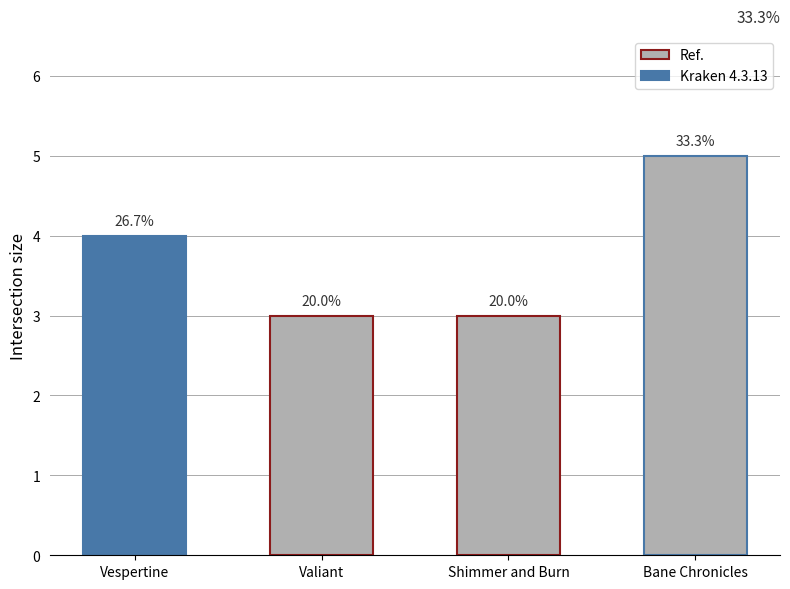

Reading left to right, extract all data points from this chart.

Vespertine=4	Valiant=3	Shimmer and Burn=3	Bane Chronicles=5